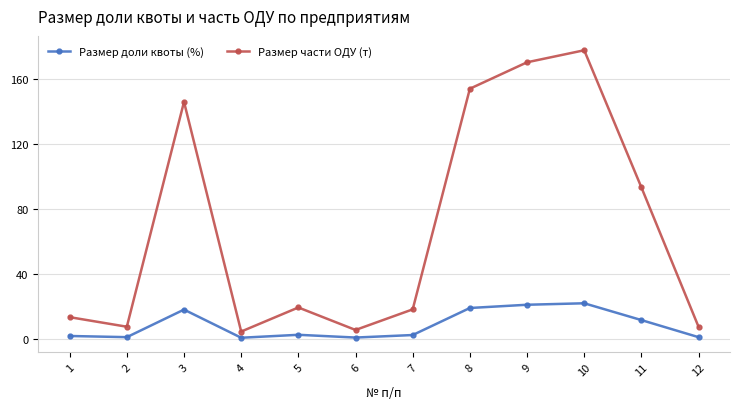

What is the value of the Размер части ОДУ (т) point at the 4th from the left?

4.4